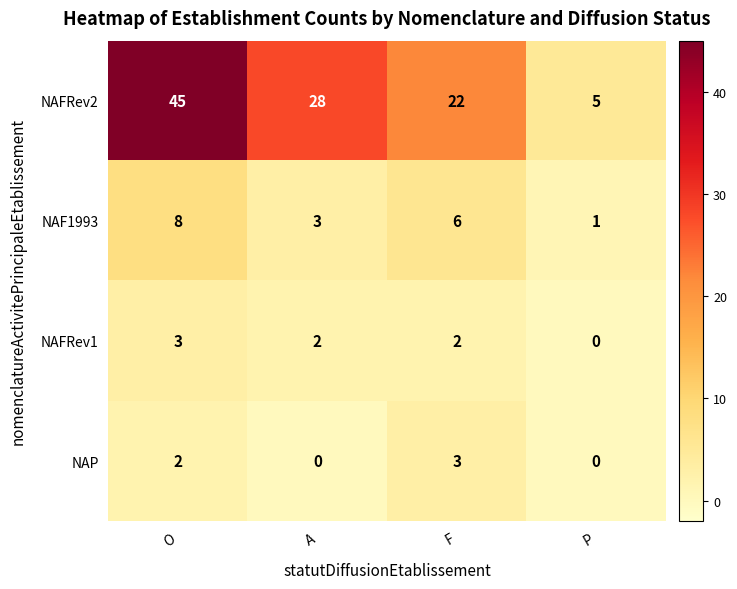

What is the lowest value of the NAFRev2 series?

5